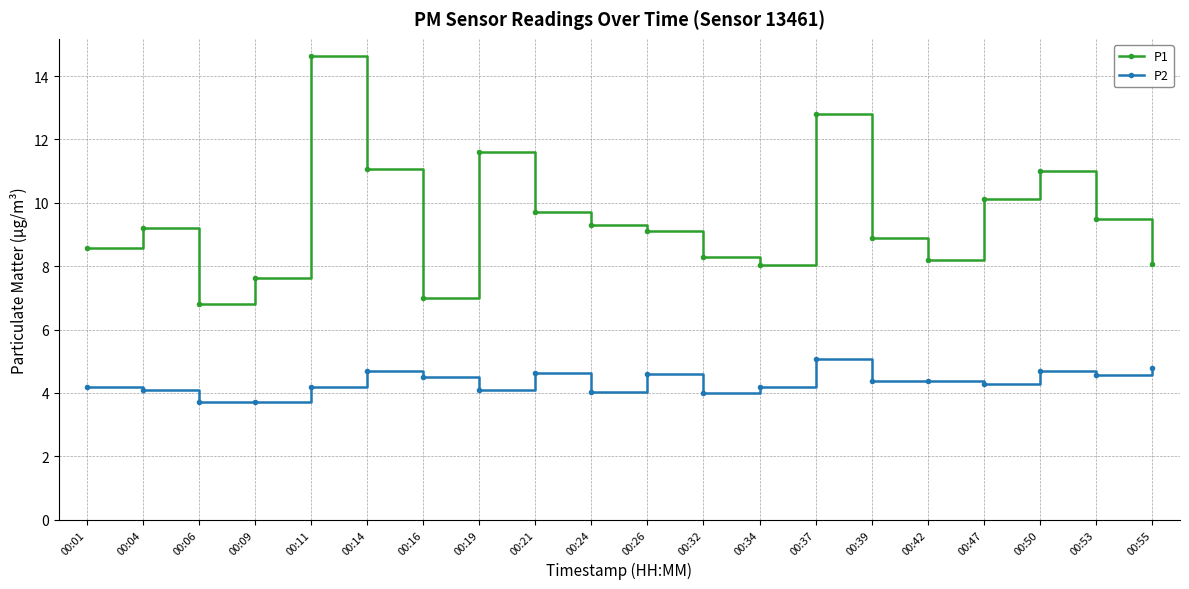

How many values in the P1 series exceed 9?

11